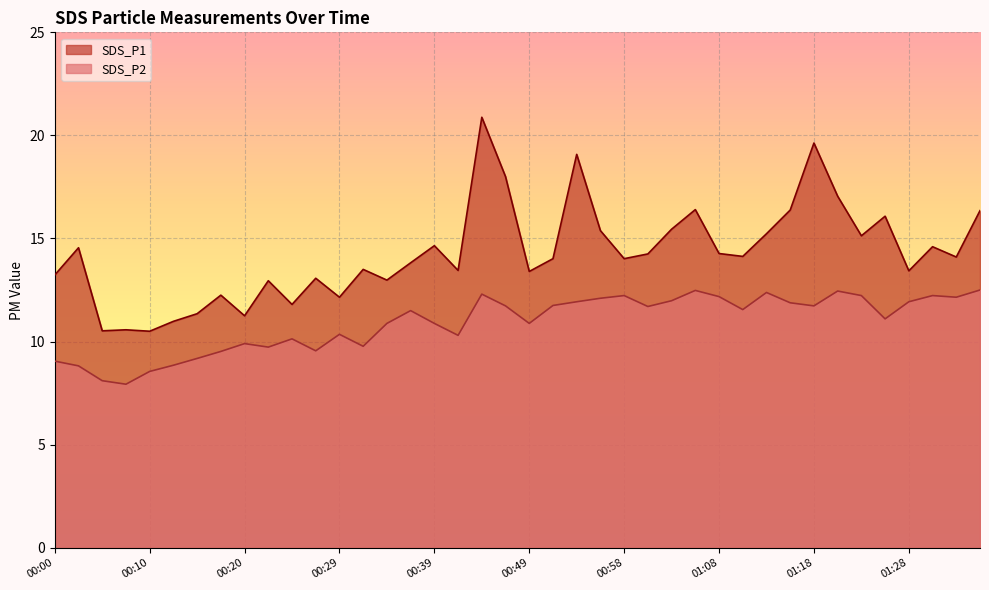

Between 00:12 and 01:01, which series saw the biggest shift?

SDS_P1